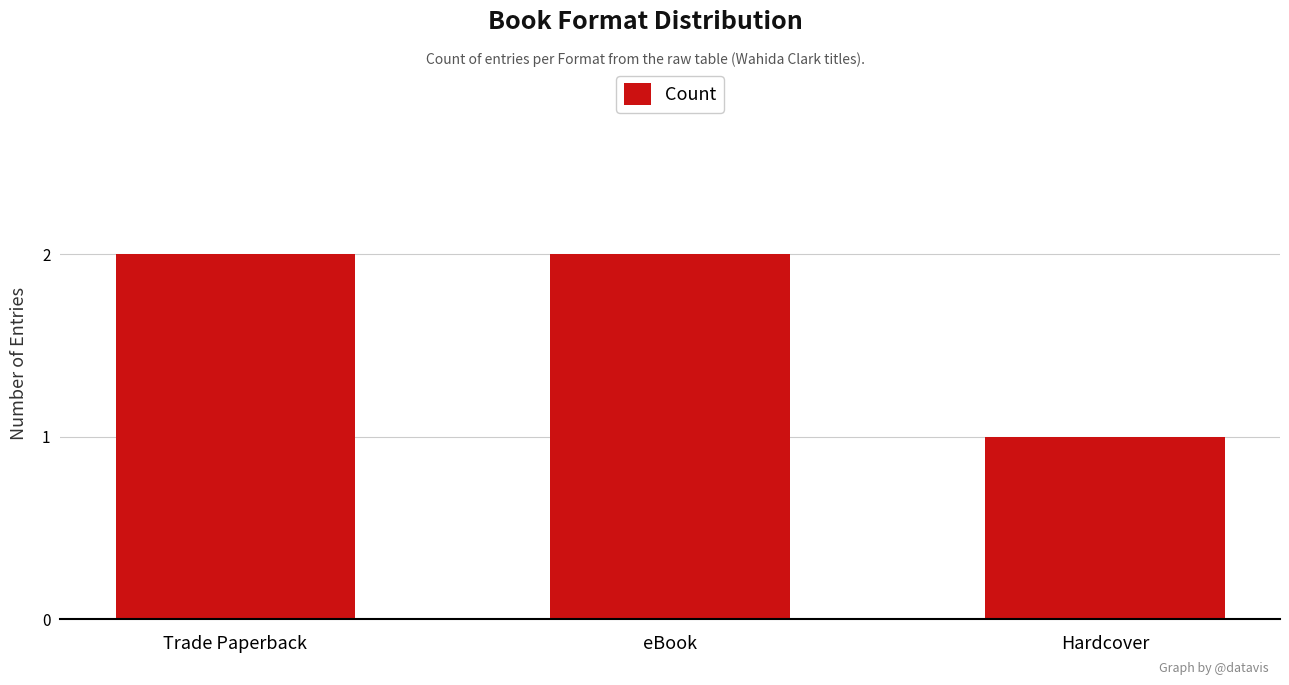

What is the value of the 1st bar from the left?

2